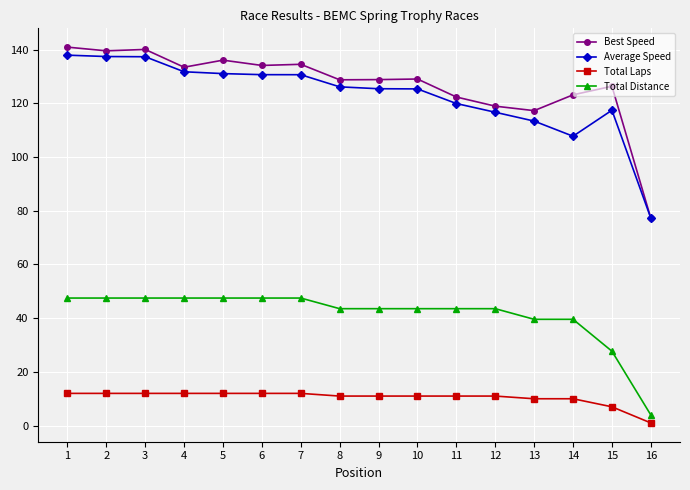

Is it true that Best Speed equals 204.4 at 11?

False